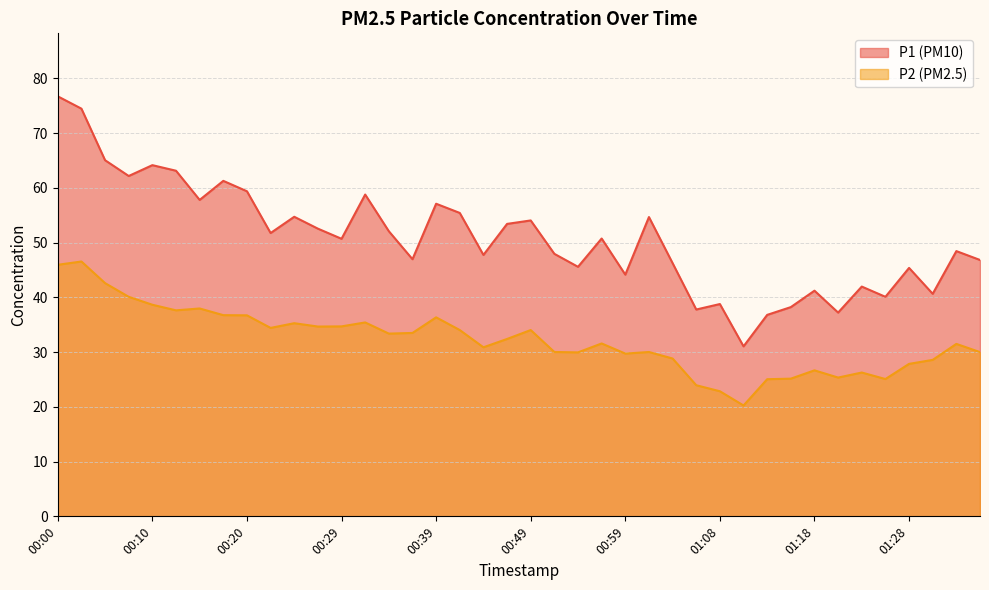

In P1, how many points are lower than both neighbors (excluding endpoints)?

13